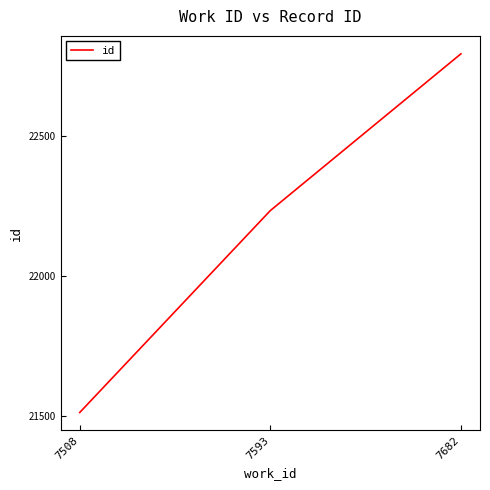

What is the greatest value displayed?

22792